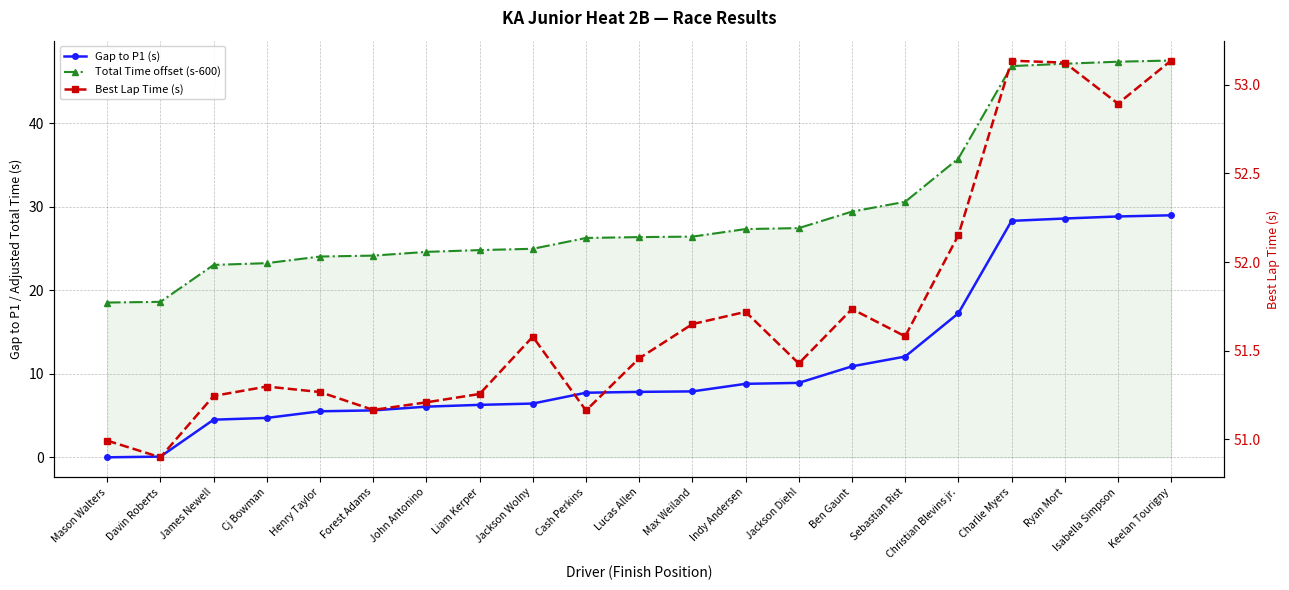

Reading left to right, extract all data points from this chart.

Gap to P1 (s): Mason Walters=0.0	Davin Roberts=0.1	James Newell=4.5	Cj Bowman=4.7	Henry Taylor=5.5	Forest Adams=5.6	John Antonino=6.1	Liam Kerper=6.3	Jackson Wolny=6.4	Cash Perkins=7.7	Lucas Allen=7.8	Max Weiland=7.9	Indy Andersen=8.8	Jackson Diehl=8.9	Ben Gaunt=10.9	Sebastian Rist=12.1	Christian Blevins jr.=17.2	Charlie Myers=28.3	Ryan Mort=28.6	Isabella Simpson=28.8	Keelan Tourigny=29.0
Total Time offset (s-600): Mason Walters=18.5	Davin Roberts=18.6	James Newell=23.0	Cj Bowman=23.2	Henry Taylor=24.0	Forest Adams=24.1	John Antonino=24.6	Liam Kerper=24.8	Jackson Wolny=25.0	Cash Perkins=26.3	Lucas Allen=26.4	Max Weiland=26.4	Indy Andersen=27.3	Jackson Diehl=27.4	Ben Gaunt=29.4	Sebastian Rist=30.6	Christian Blevins jr.=35.8	Charlie Myers=46.8	Ryan Mort=47.1	Isabella Simpson=47.4	Keelan Tourigny=47.5
Best Lap Time (s): Mason Walters=51.0	Davin Roberts=50.9	James Newell=51.2	Cj Bowman=51.3	Henry Taylor=51.3	Forest Adams=51.2	John Antonino=51.2	Liam Kerper=51.3	Jackson Wolny=51.6	Cash Perkins=51.2	Lucas Allen=51.5	Max Weiland=51.6	Indy Andersen=51.7	Jackson Diehl=51.4	Ben Gaunt=51.7	Sebastian Rist=51.6	Christian Blevins jr.=52.2	Charlie Myers=53.1	Ryan Mort=53.1	Isabella Simpson=52.9	Keelan Tourigny=53.1